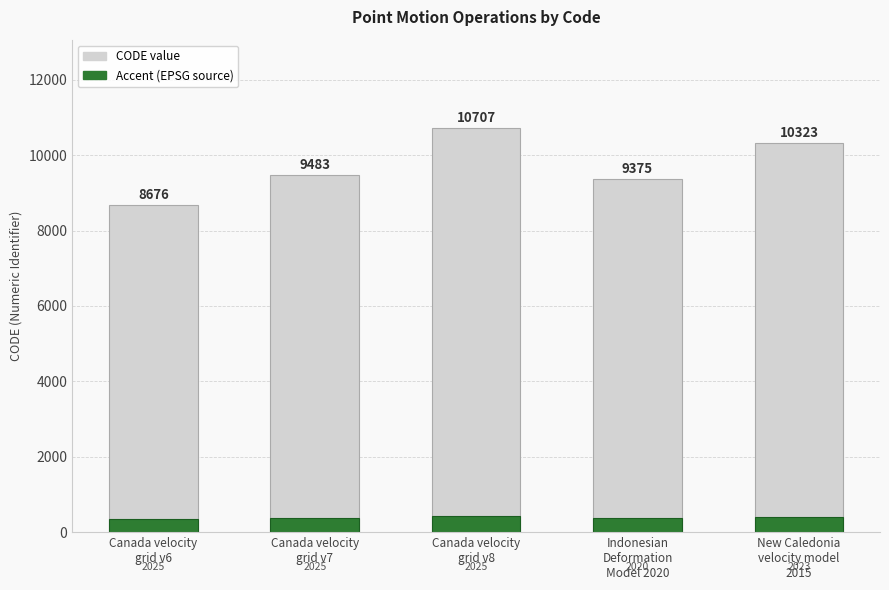

Which category has the lowest value in the Accent (data source: EPSG) series?

Canada velocity
grid v6